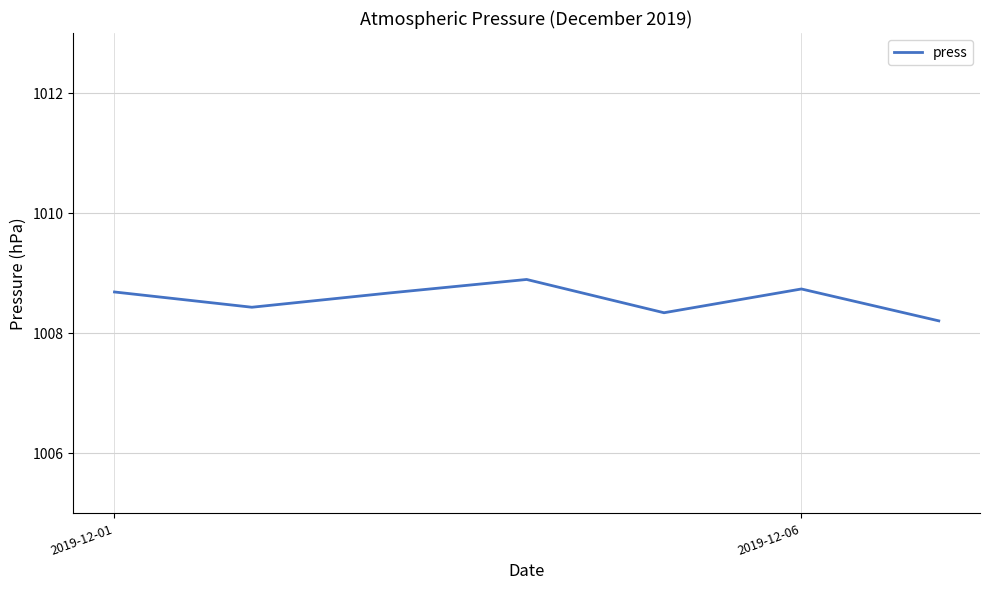

How many values are between 1008 and 1009?

7